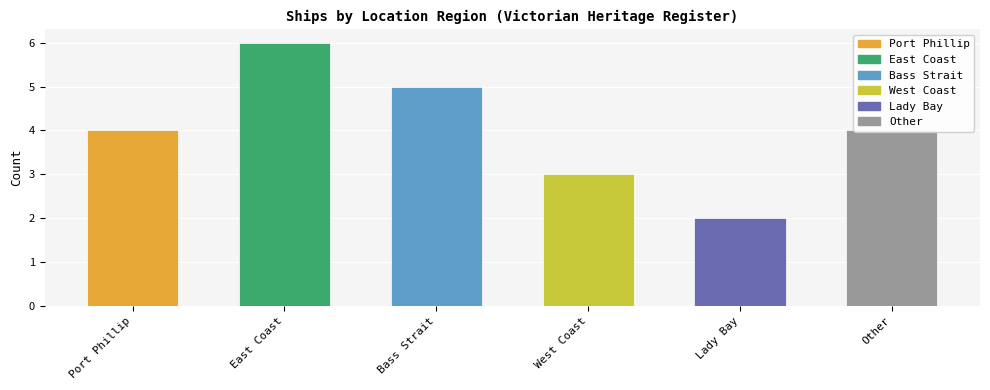

At which category does the chart reach its peak across all series?

East Coast